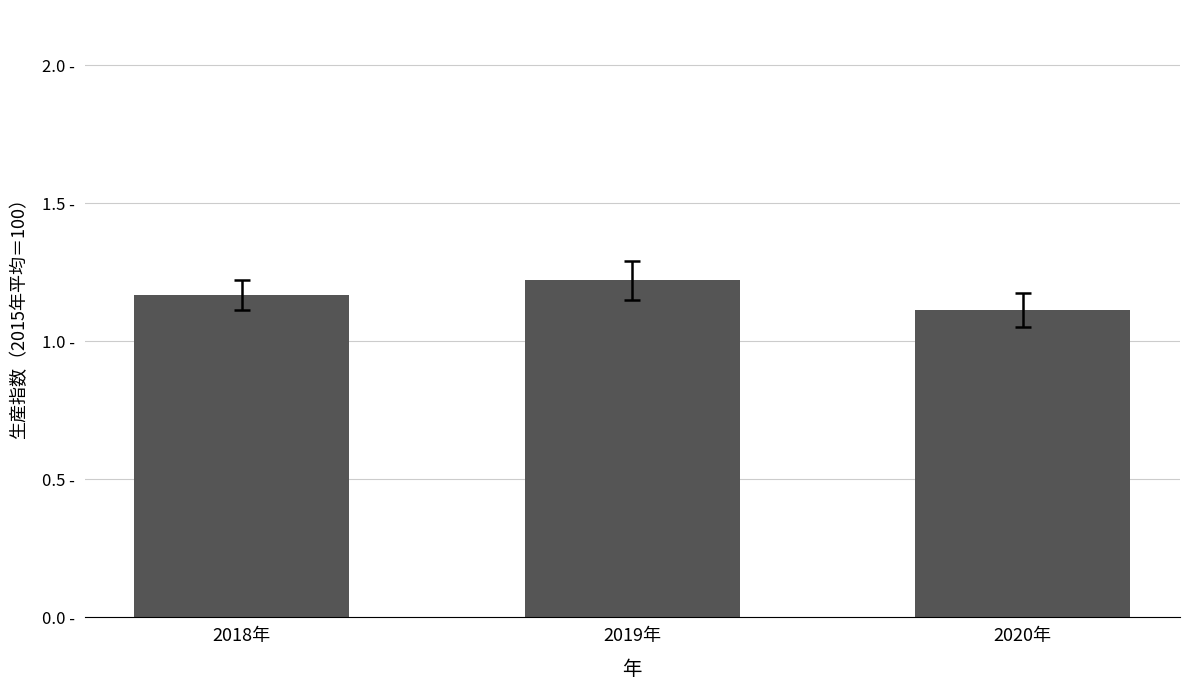

Is it true that the value at 2020年 is 1.1?

True